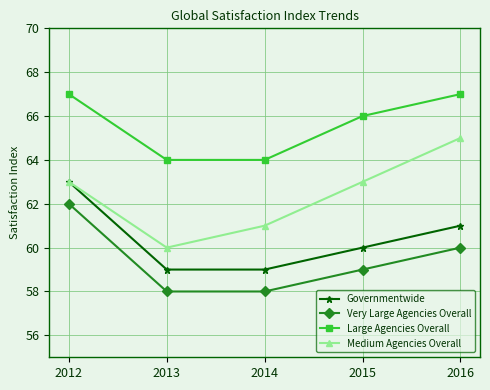

Count the Large Agencies Overall values in the range 64 to 67.

5